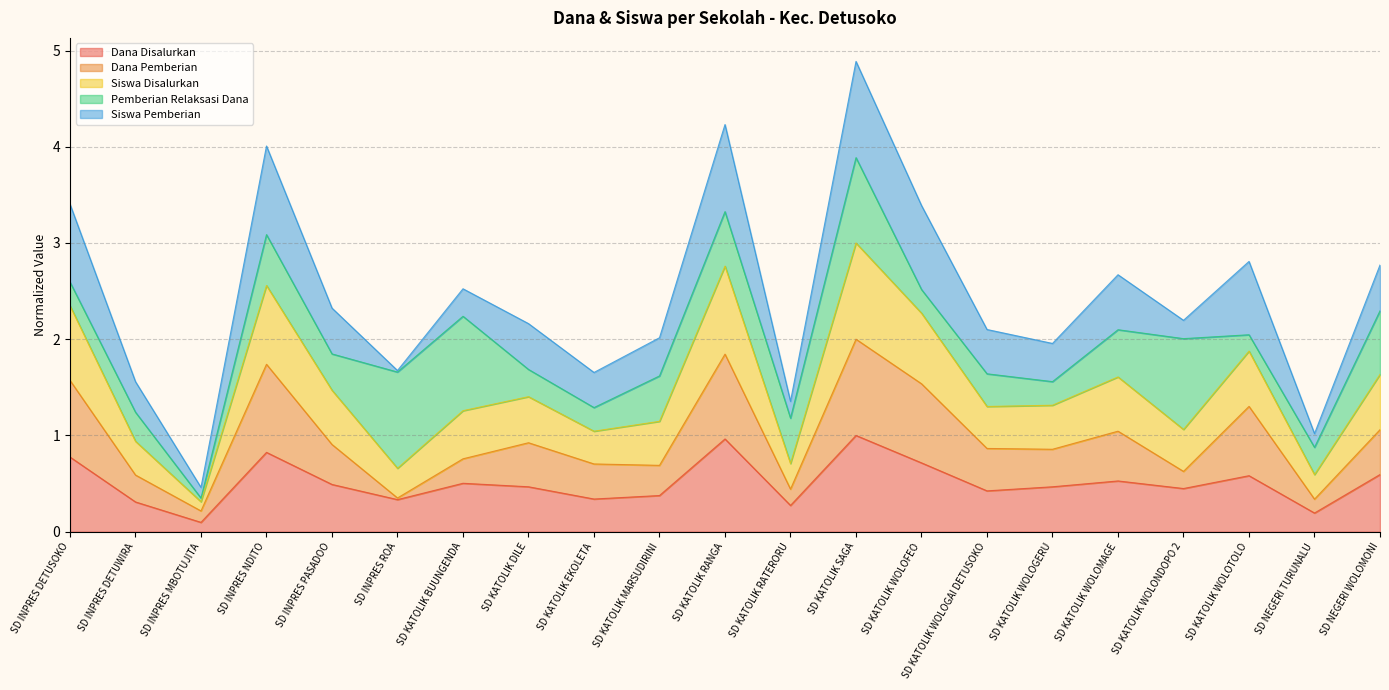

Read the Dana Disalurkan value at SD INPRES DETUSOKO.

0.8